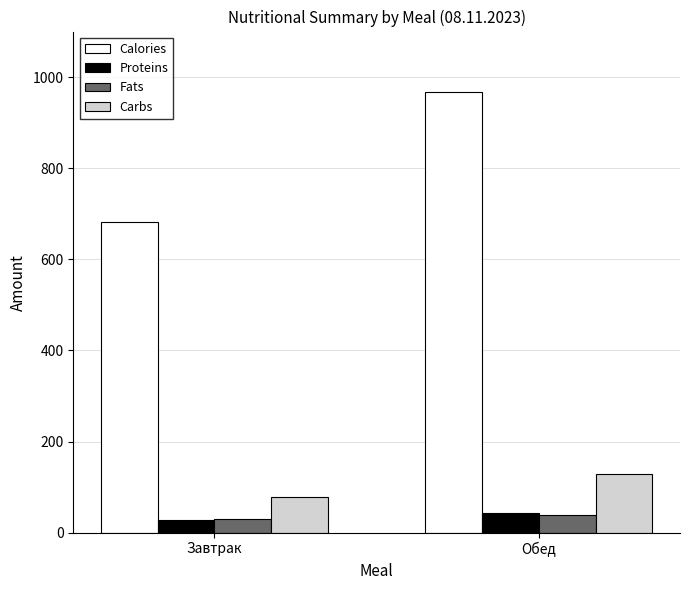

What is the value of the Calories bar at the 2nd from the left?

968.3